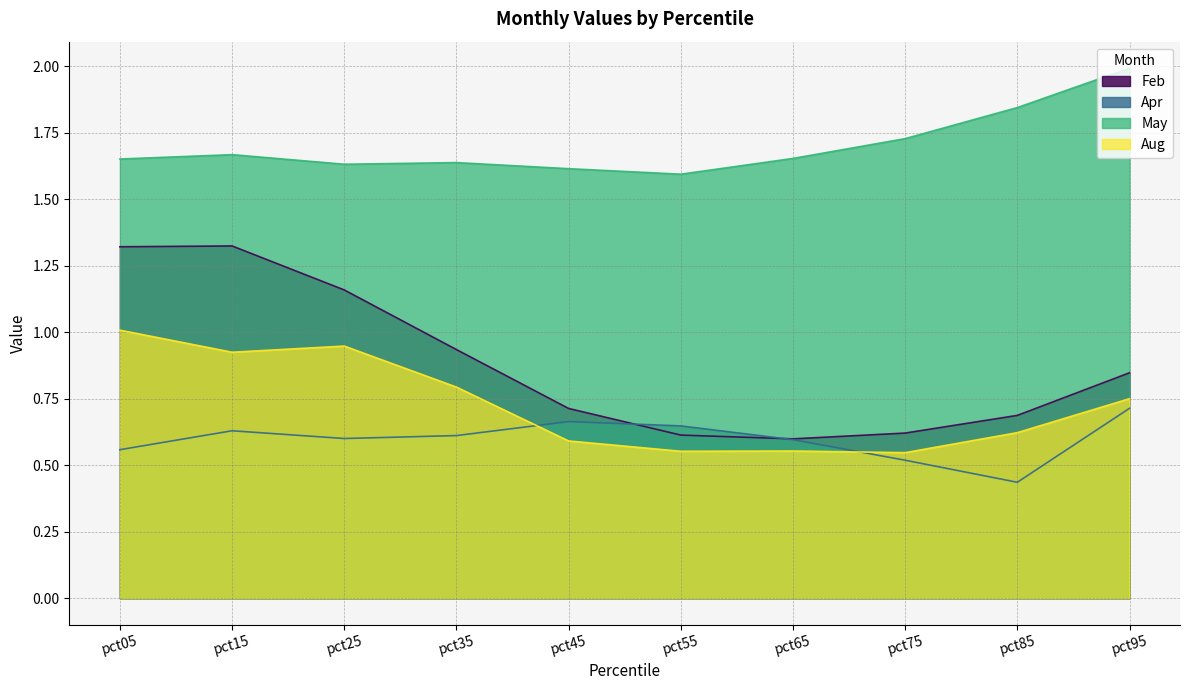

Reading left to right, list all the values displayed in this chart.

Feb: 1.3	1.3	1.2	0.9	0.7	0.6	0.6	0.6	0.7	0.8
Apr: 0.6	0.6	0.6	0.6	0.7	0.6	0.6	0.5	0.4	0.7
May: 1.7	1.7	1.6	1.6	1.6	1.6	1.7	1.7	1.8	2.0
Aug: 1.0	0.9	0.9	0.8	0.6	0.6	0.6	0.5	0.6	0.8